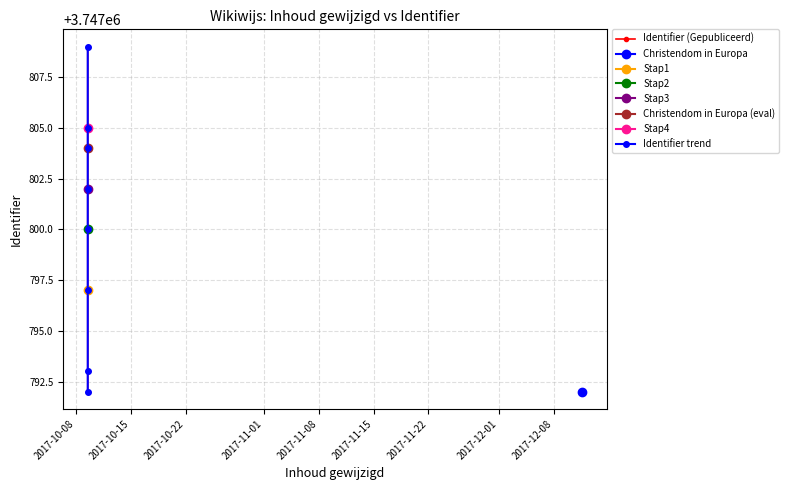

What value does the Identifier trend series have at 2017-10-22, to the nearest 5?

3747795